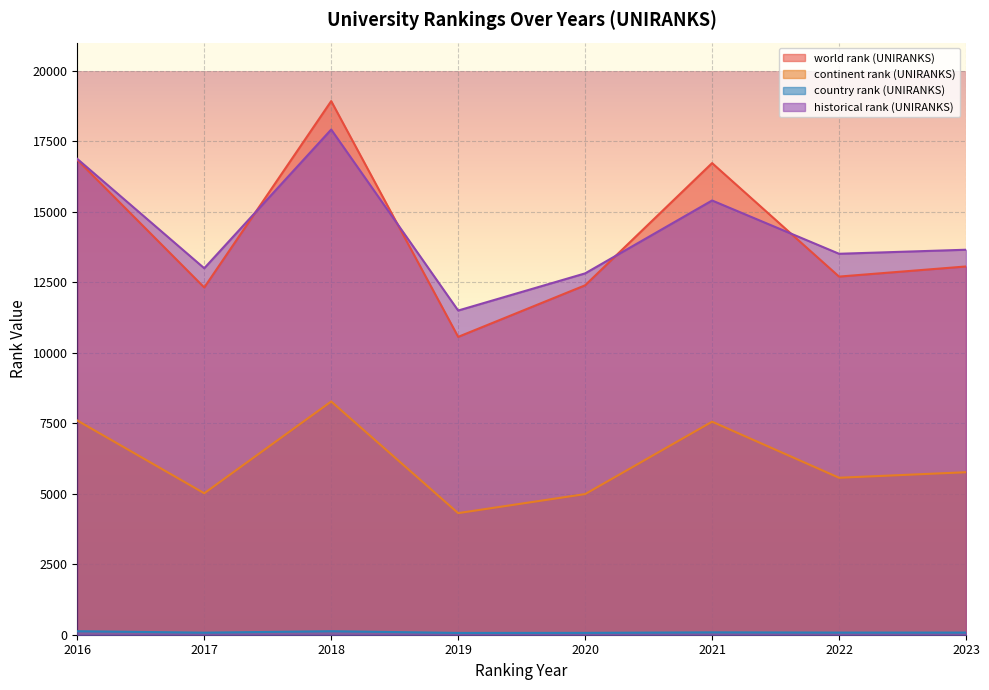

True or false: continent rank (UNIRANKS) and country rank (UNIRANKS) intersect in this chart.

False